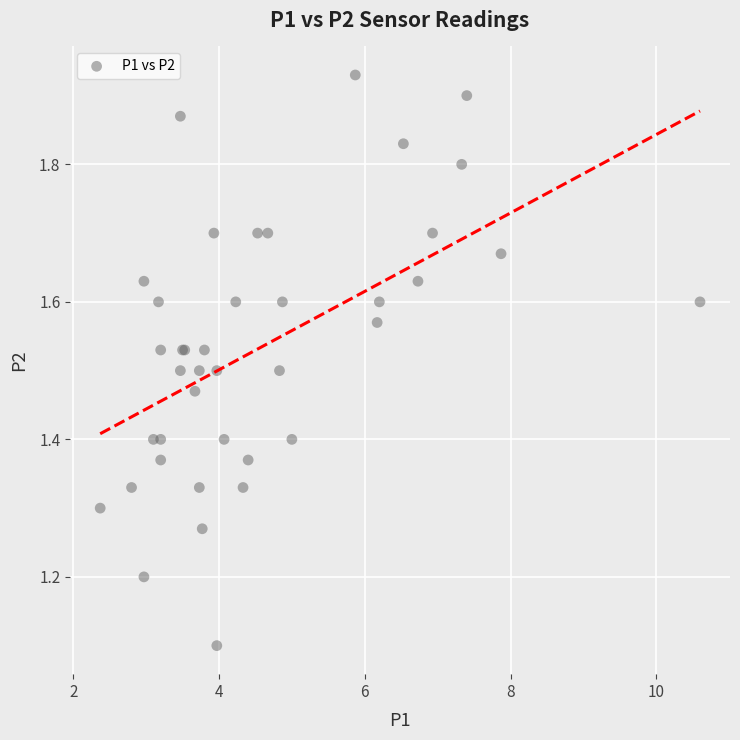

What Y value in the scatter plot is closest to 1?

1.1